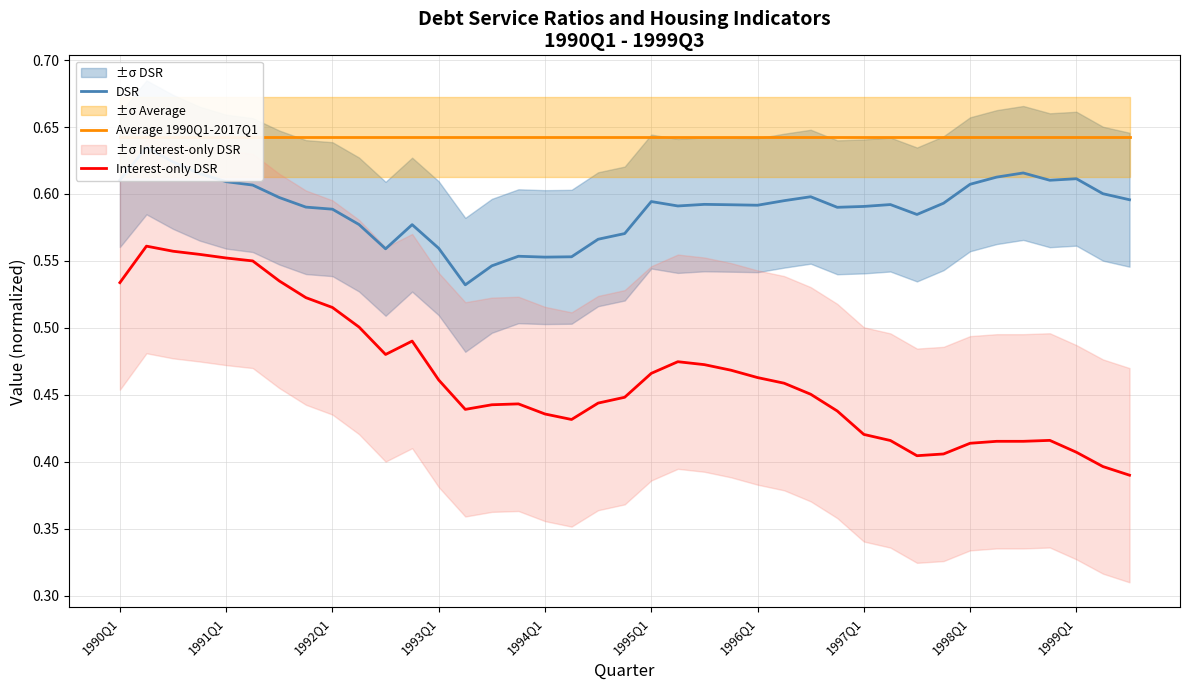

At which label does Average 1990Q1-2017Q1 reach its peak?

1990Q1